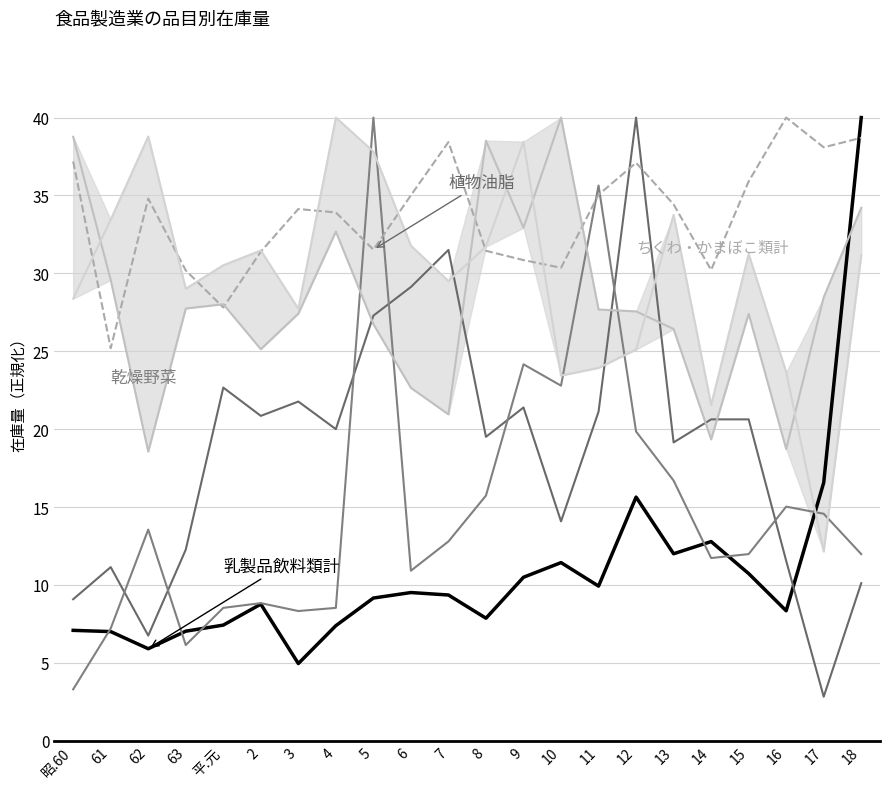

How many interior local valleys does the 乳製品飲料類計 series have?

6